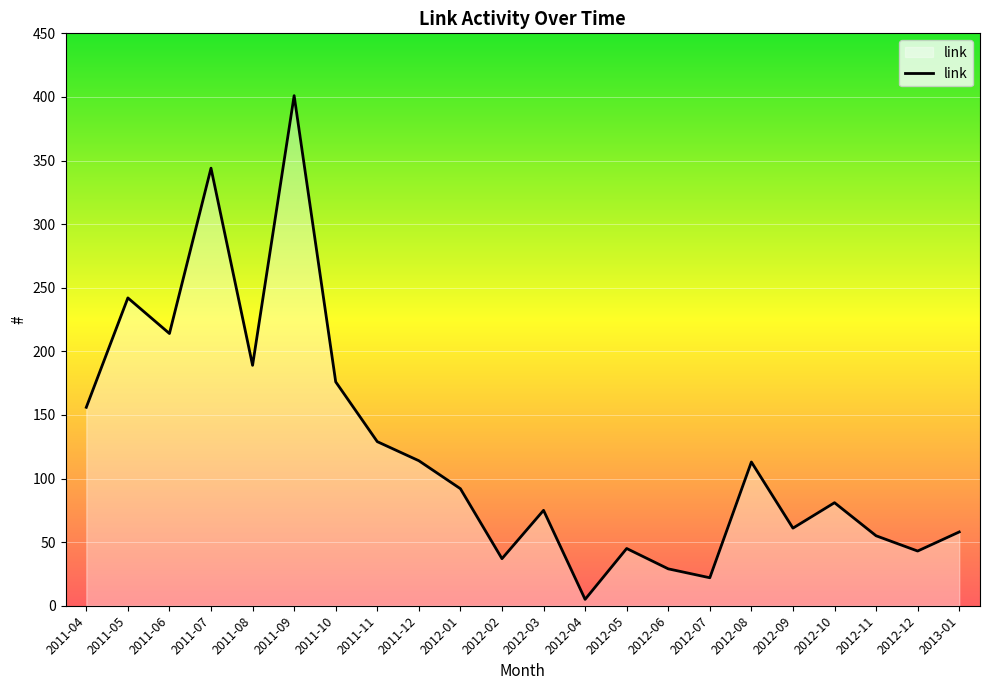

How many distinct data groups are displayed?

1